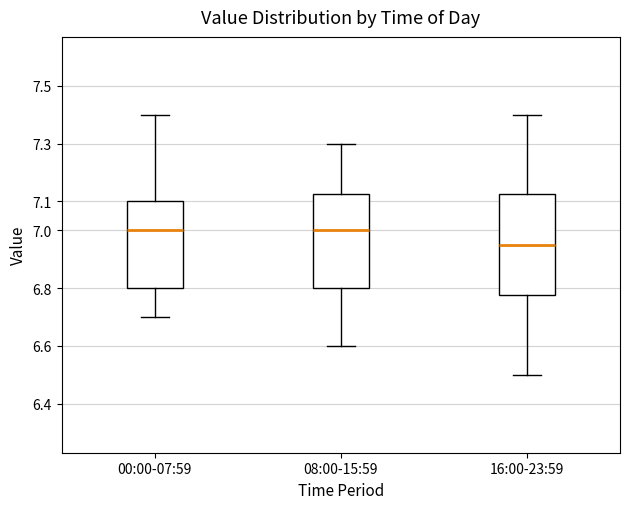

Where is the lower edge of the box for 16:00-23:59 on the y-axis? The values are not printed on the chart, so give them approximately, as read against the axis.

6.78